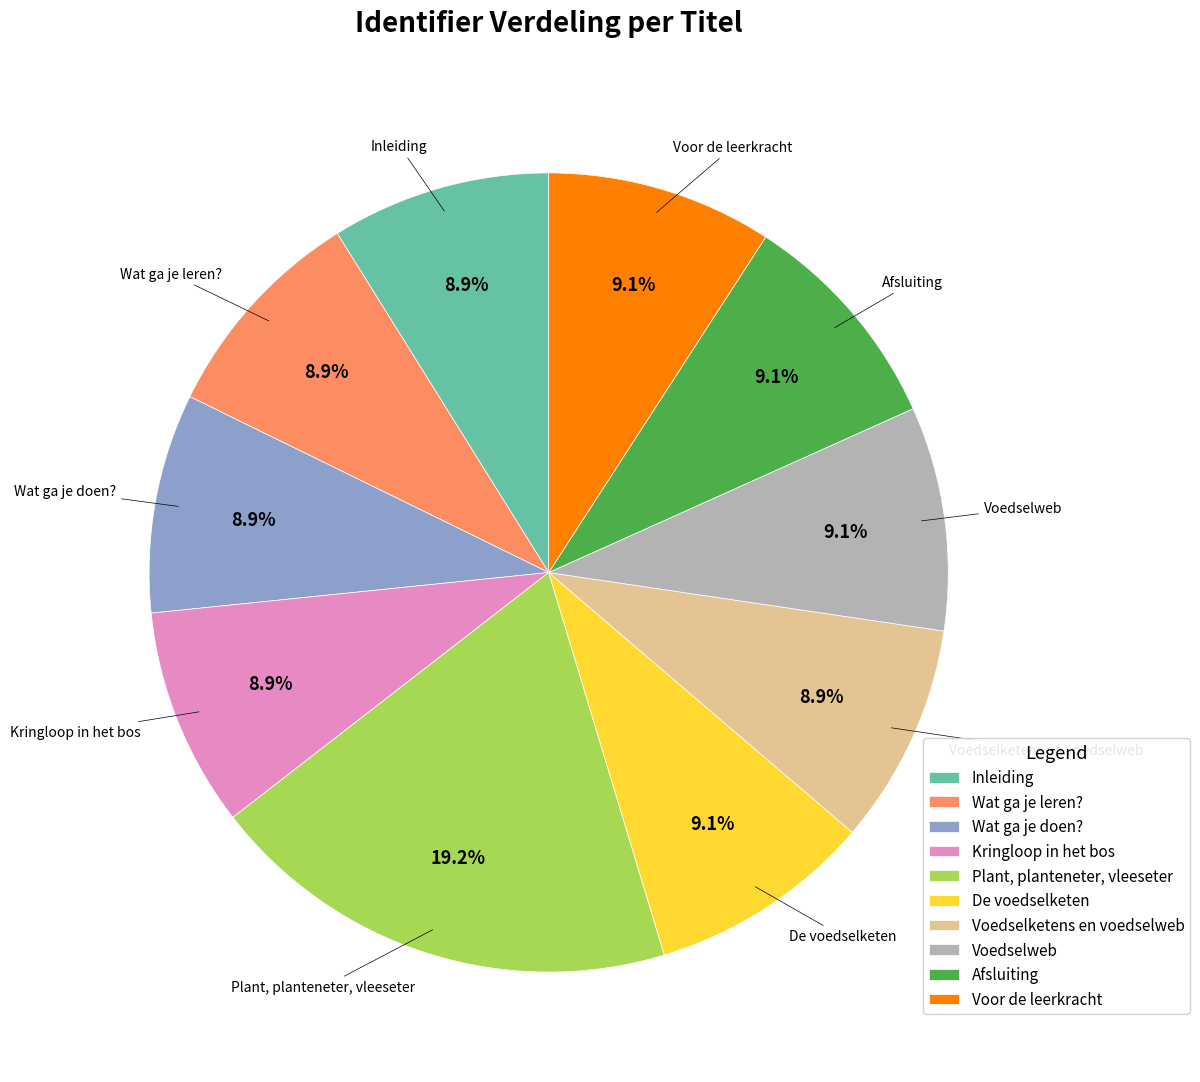

True or false: Wat ga je leren? accounts for 1% of the total.

False